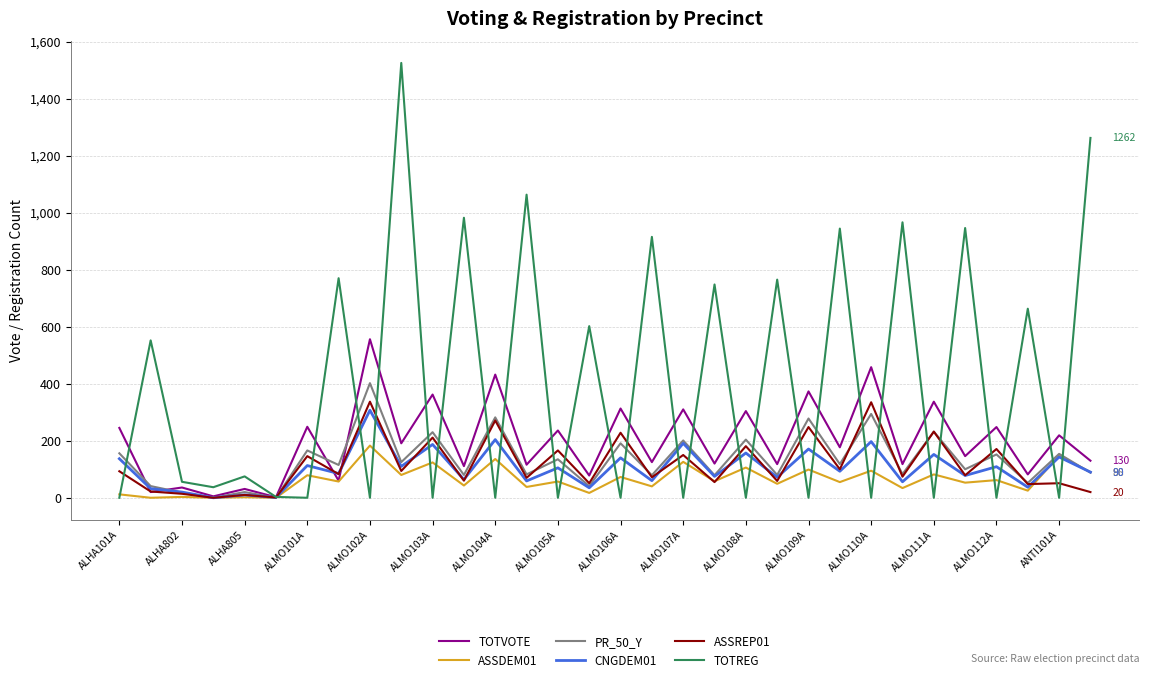

What position from the right is ALMO107A?

14